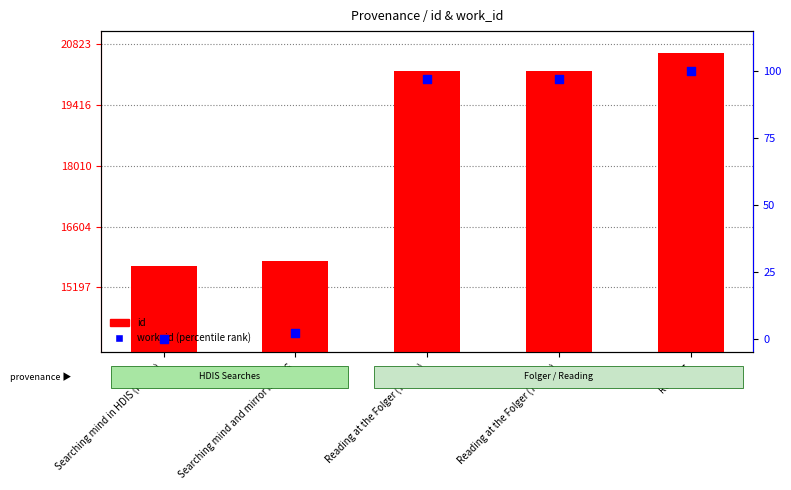

Which series has the largest total across all categories?

id